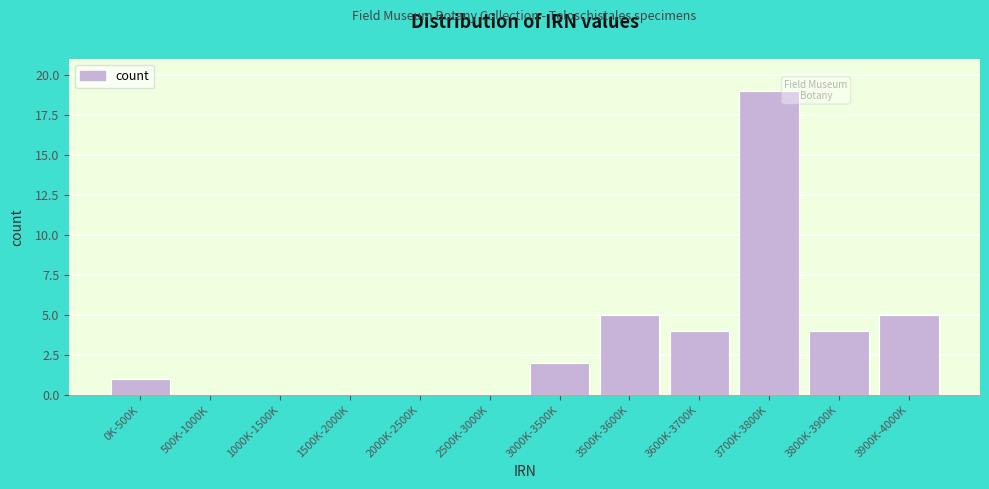

Reading left to right, list all the values displayed in this chart.

0K-500K=1	500K-1000K=0	1000K-1500K=0	1500K-2000K=0	2000K-2500K=0	2500K-3000K=0	3000K-3500K=2	3500K-3600K=5	3600K-3700K=4	3700K-3800K=19	3800K-3900K=4	3900K-4000K=5